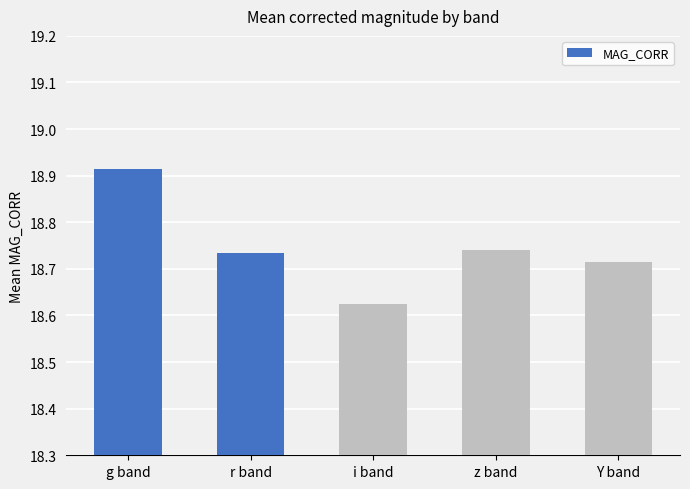

What is the sum of all values?

93.7